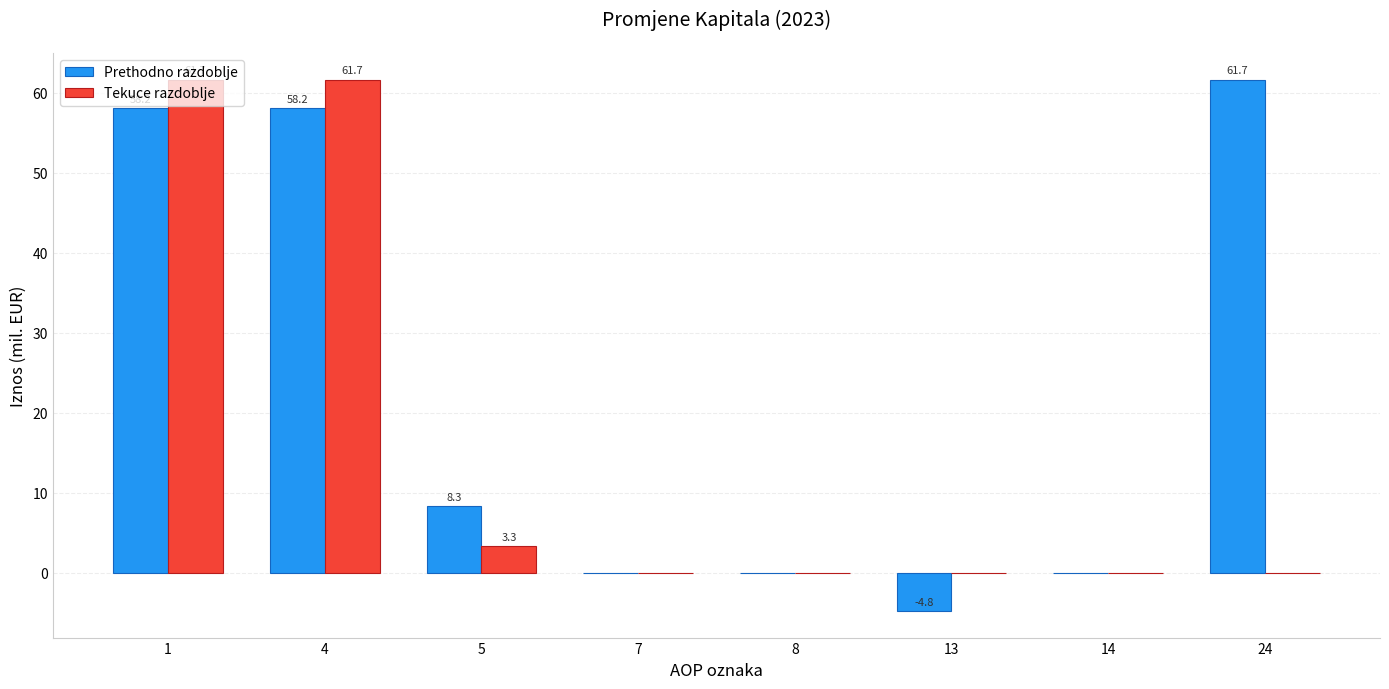

What is the total value across all series at 24?

61.7